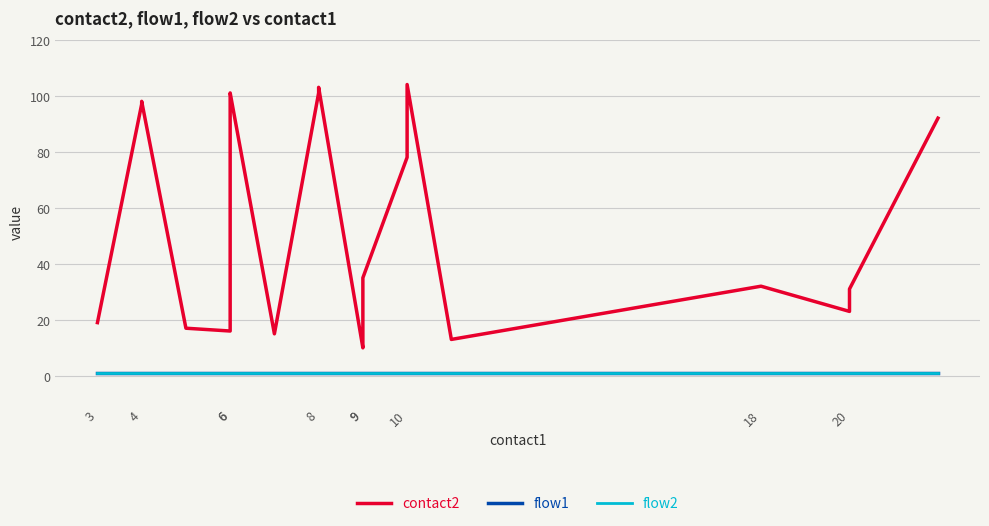

True or false: flow1 has a value of 0 at 10.

False